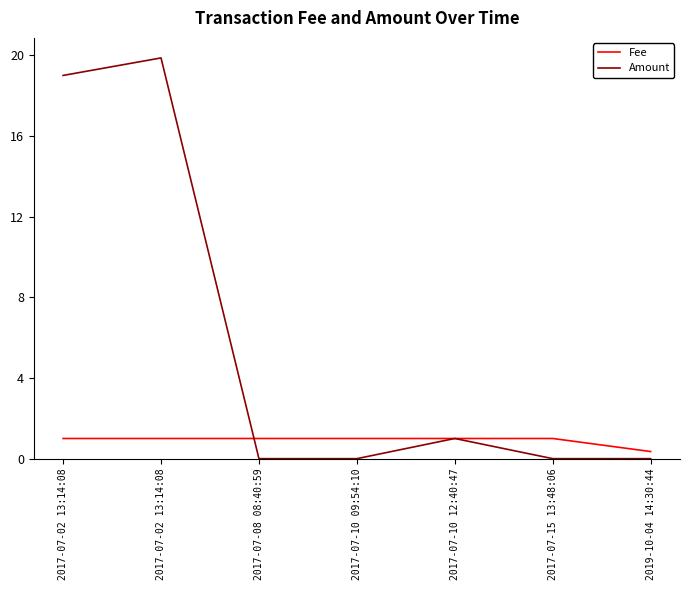

The Amount series shows 0.0 at 2017-07-15 13:48:06. True or false?

True